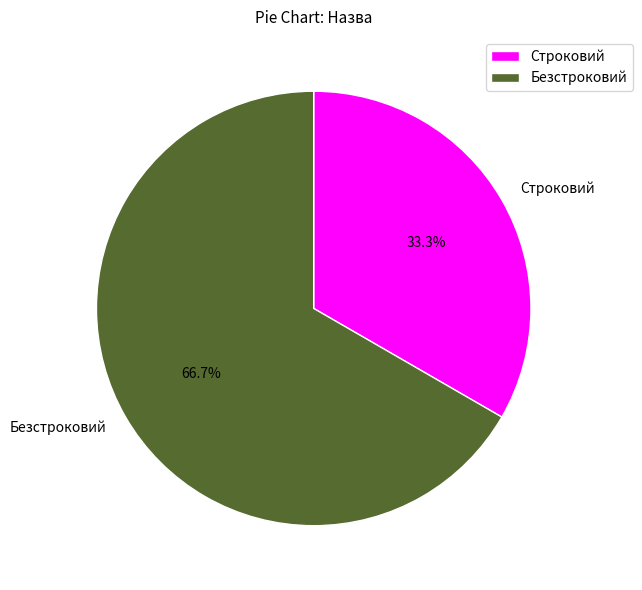

Which slice is the smallest?

Строковий